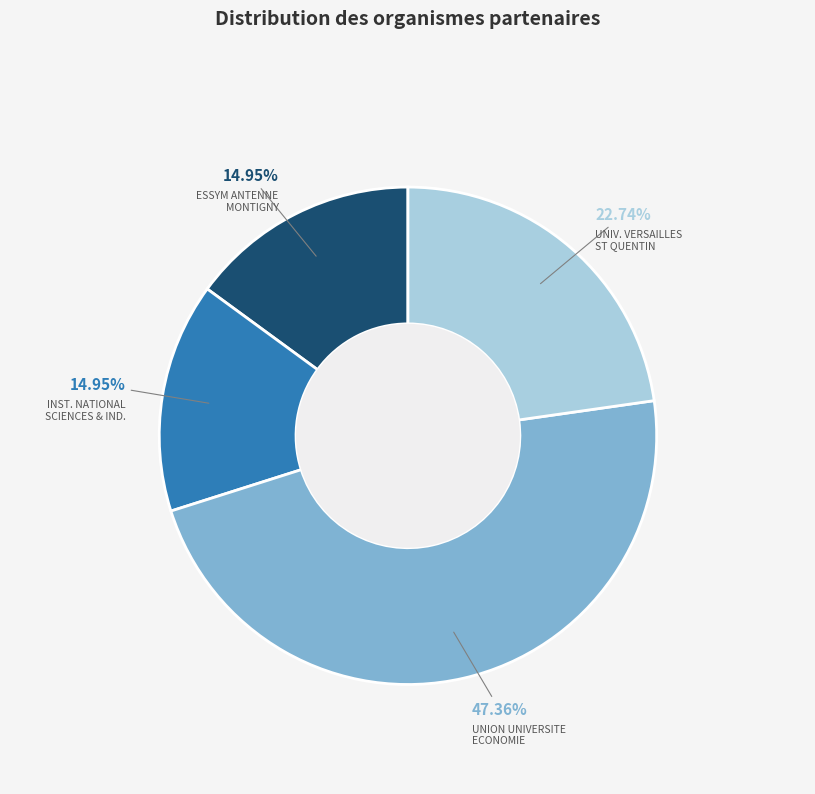

Is there a majority slice in this chart?

No